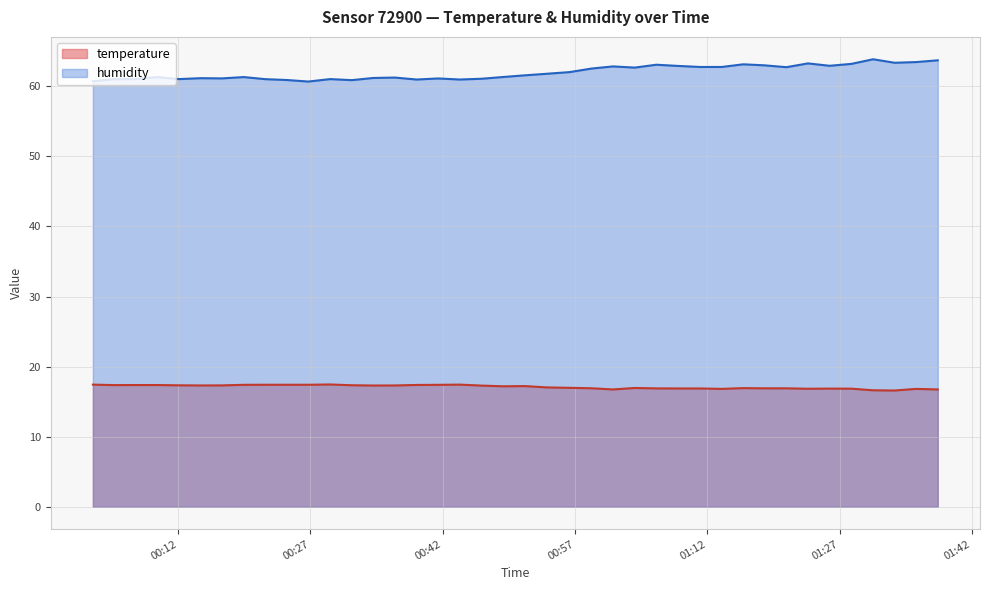

Which series has the largest total across all categories?

humidity